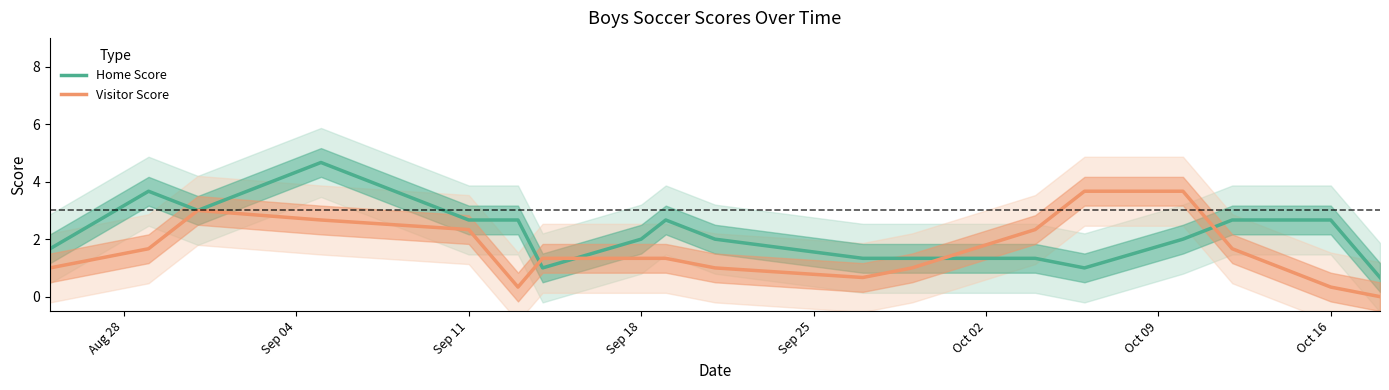

What are all the series names shown in the legend?

Home Score, Visitor Score